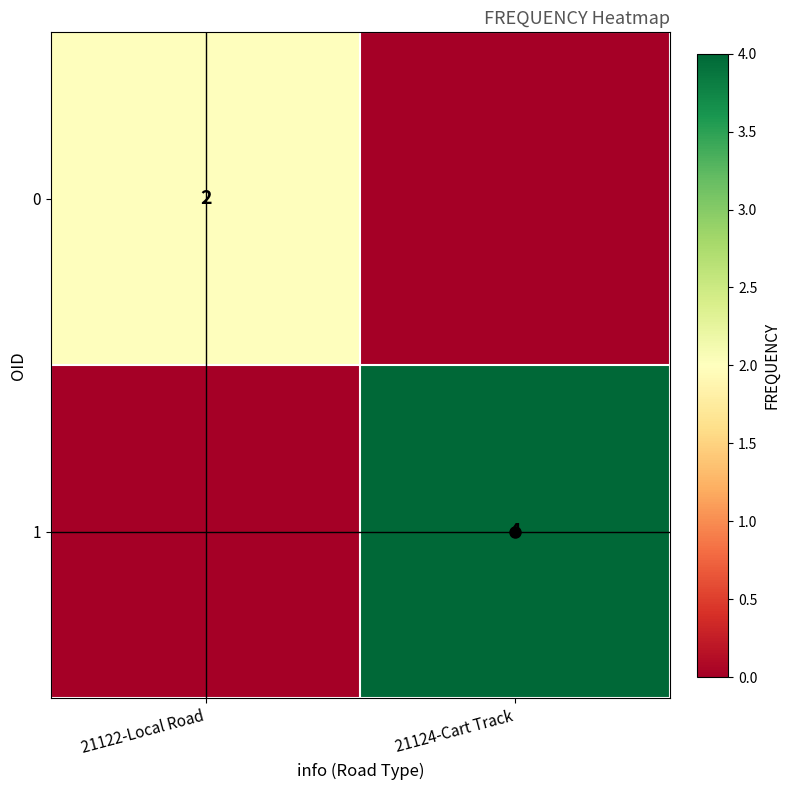

Is it true that 1 equals 6 at 21124-Cart Track?

False